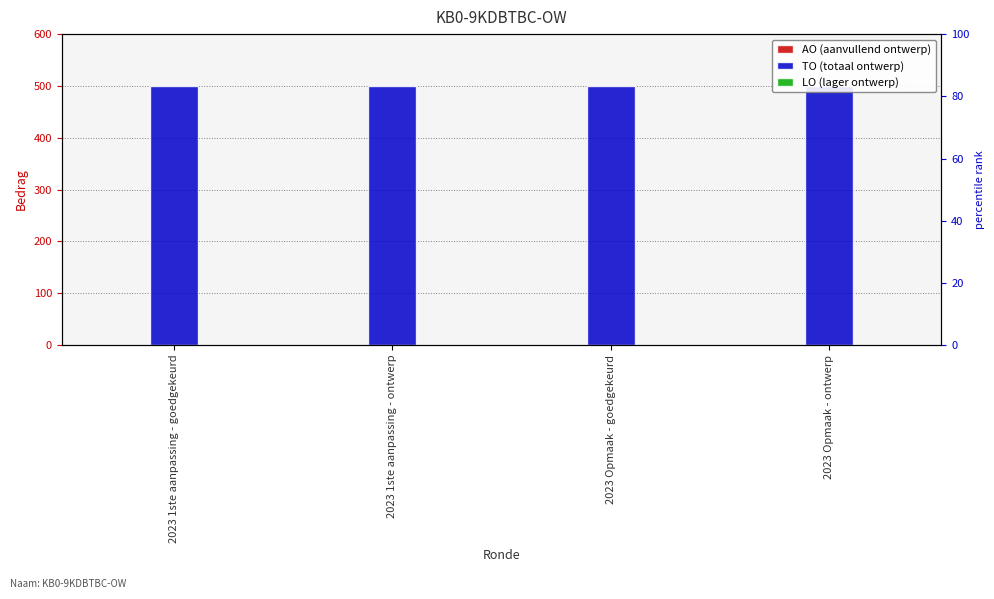

What is the label of the 3rd bar from the left?

2023 Opmaak - goedgekeurd